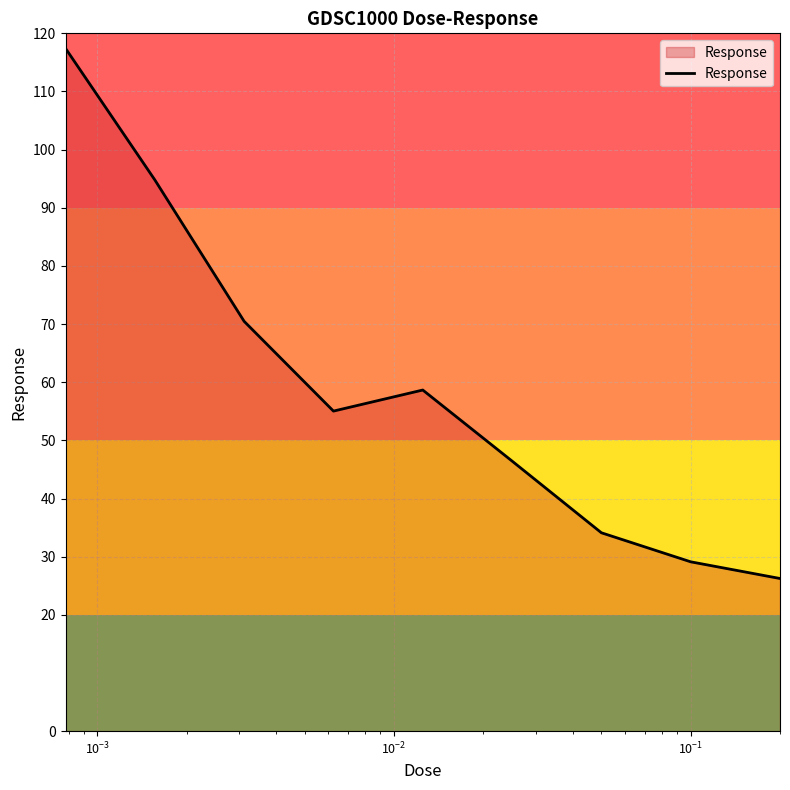

Does the chart display data point markers on the line(s)?

No